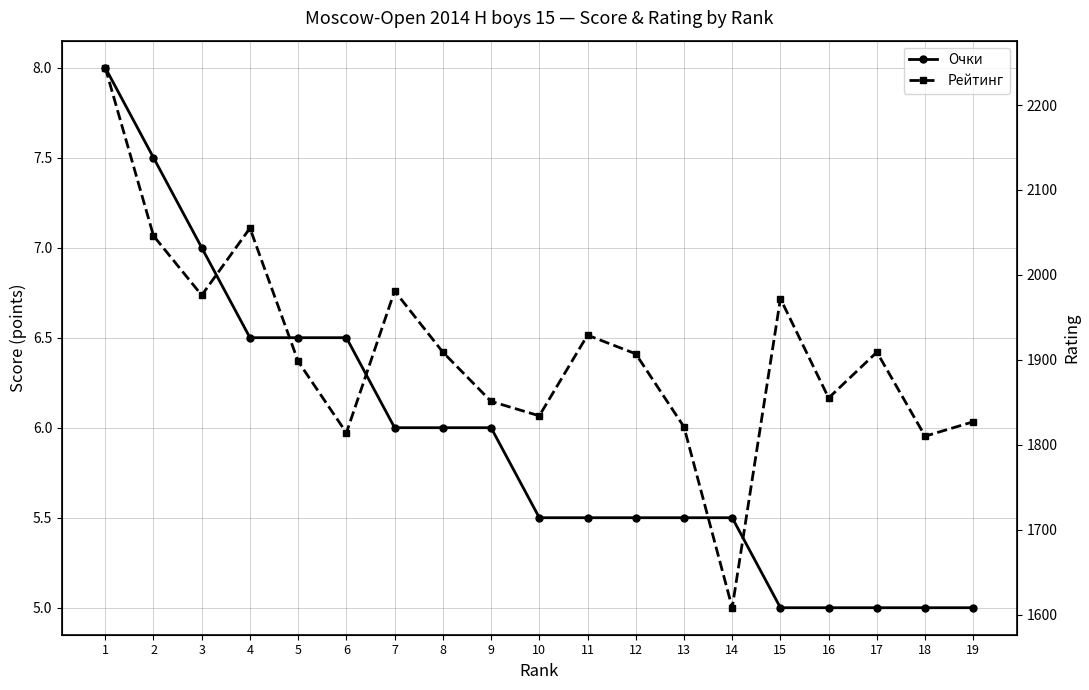

Does the chart have visible grid lines?

Yes